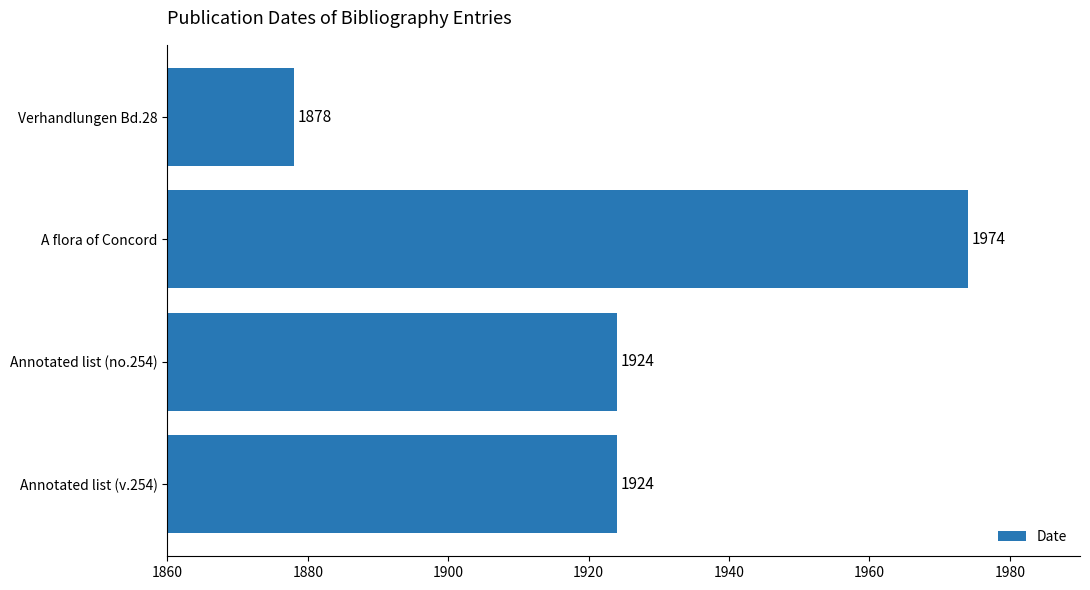

True or false: the data shows 690 at Verhandlungen Bd.28.

False